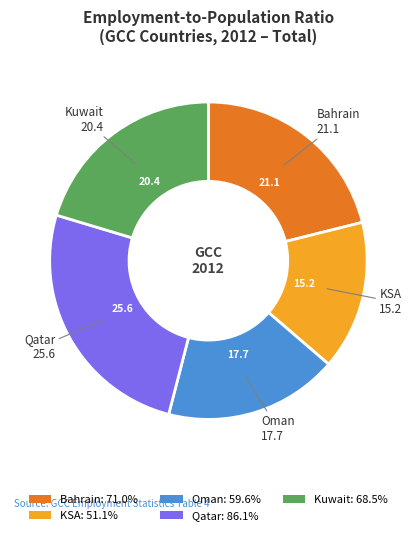

Approximately how many times larger is the value at Bahrain: 71.0% compared to Oman: 59.6%?

1.2